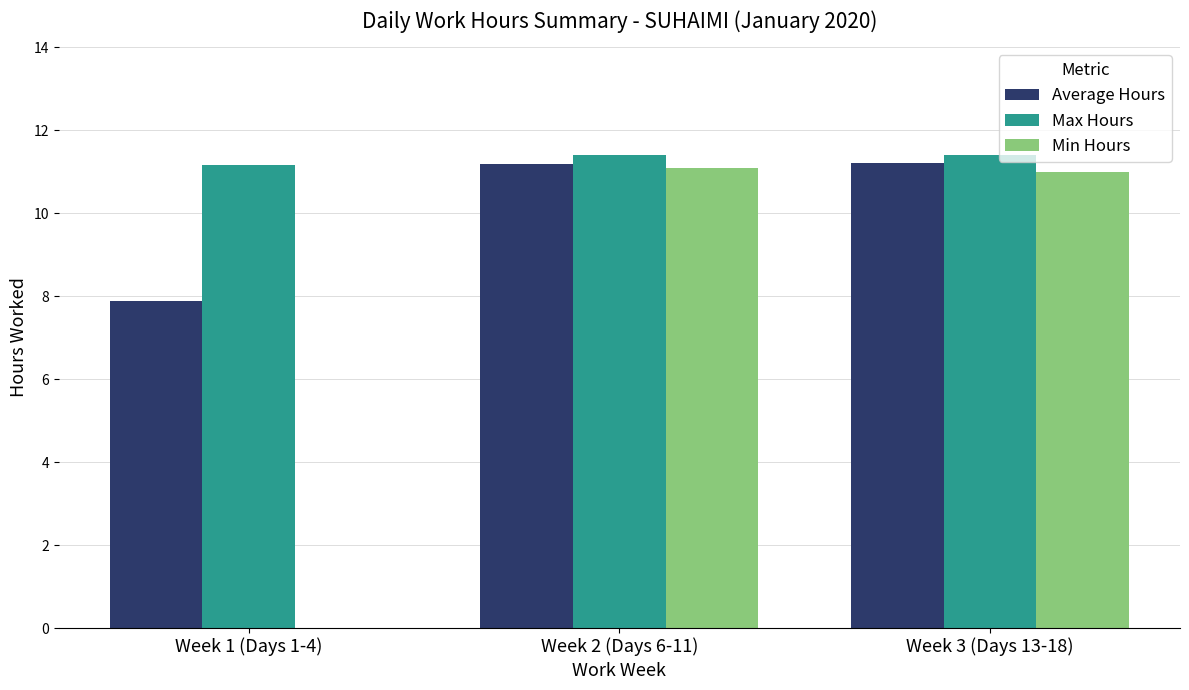

The value of Max Hours at Week 2 (Days 6-11) is 5.0. True or false?

False